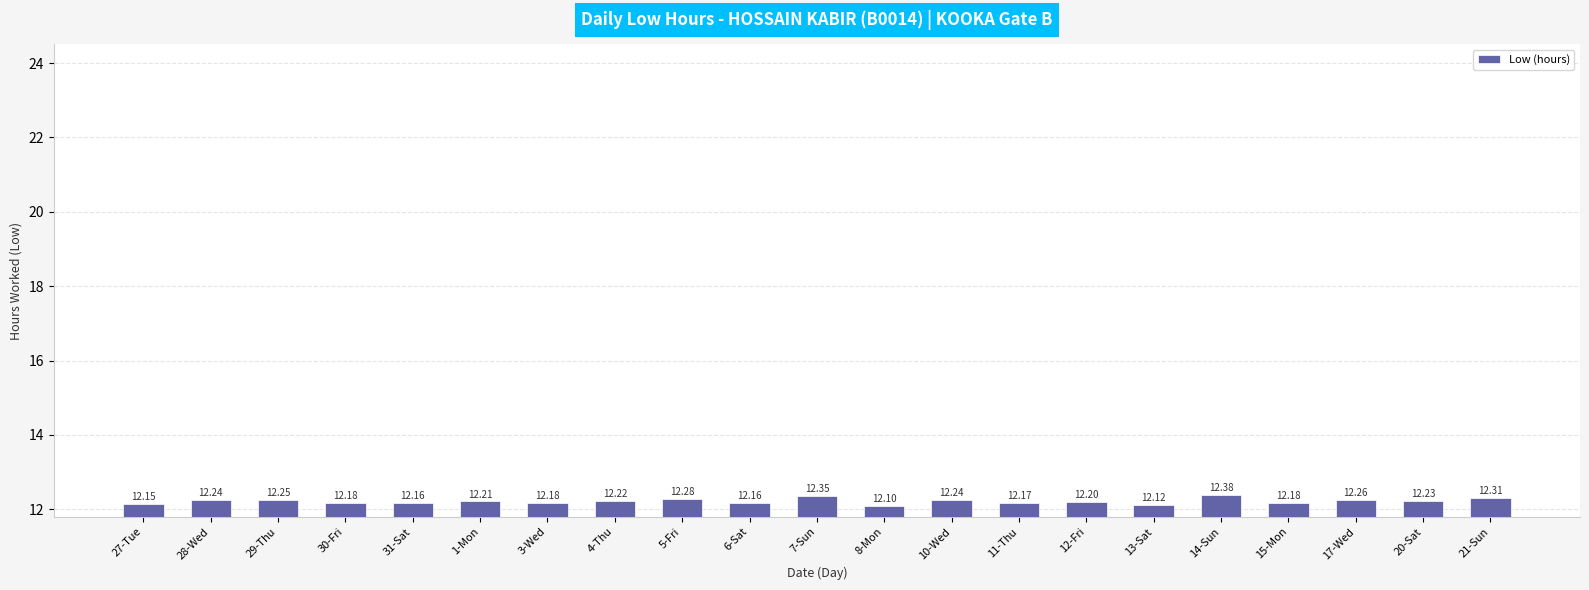

Where is the data nearest to the value 12?

8-Mon